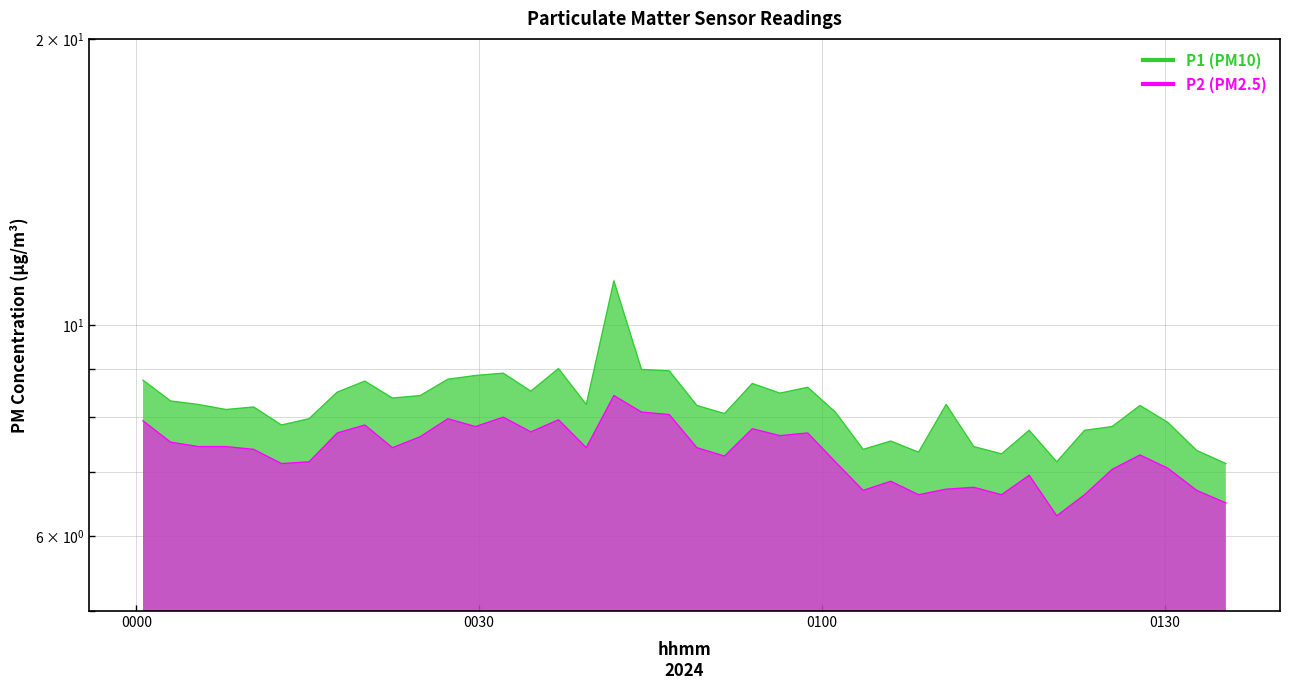

How many data points in P1 are above 8?

26